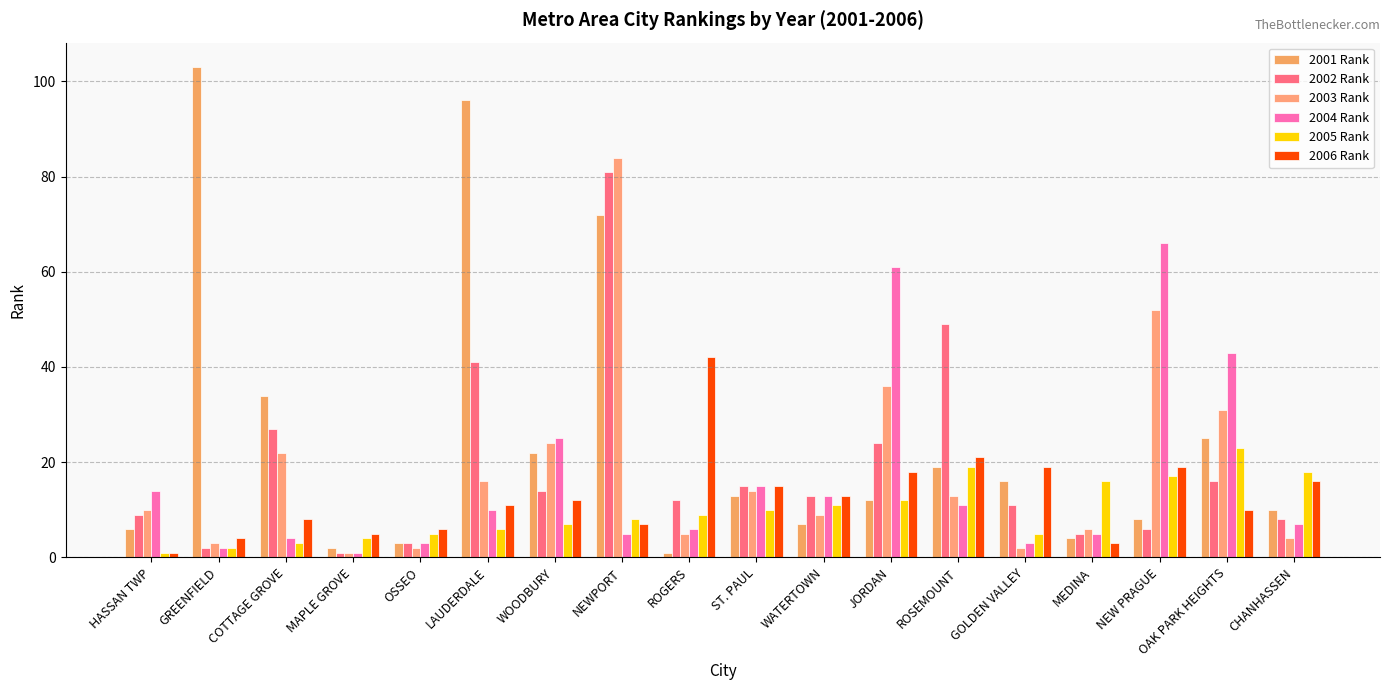

What is the difference between the second highest and minimum values in the 2002 Rank series?

48